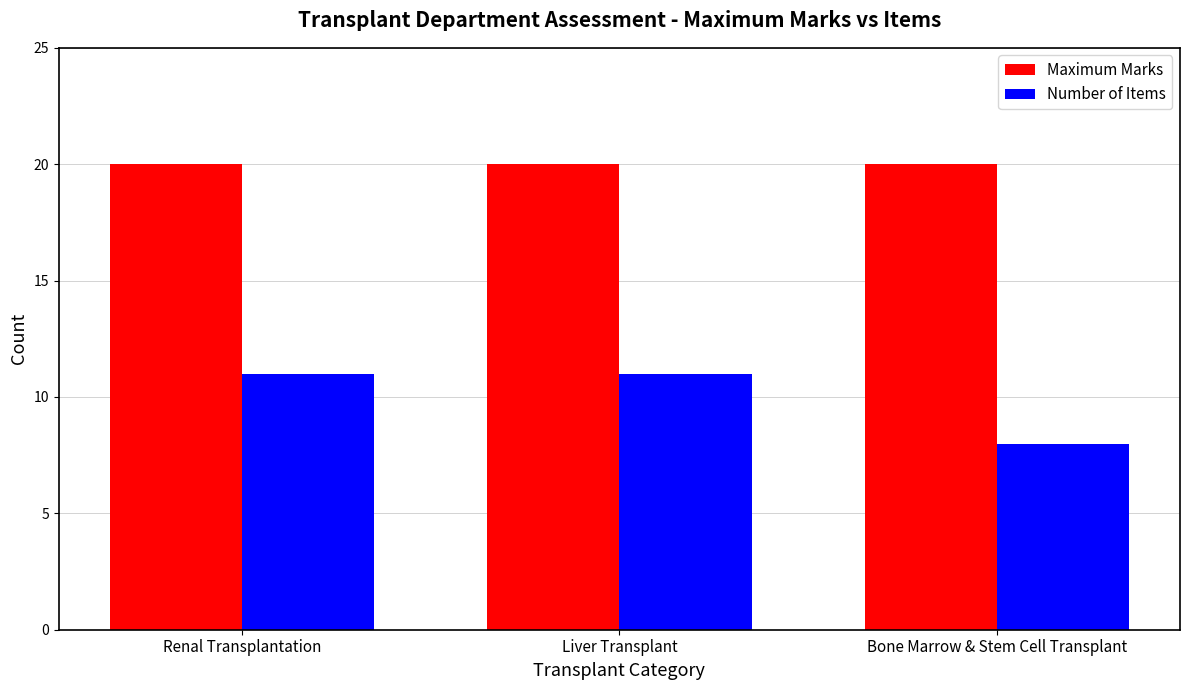

Are the bars horizontal?

No